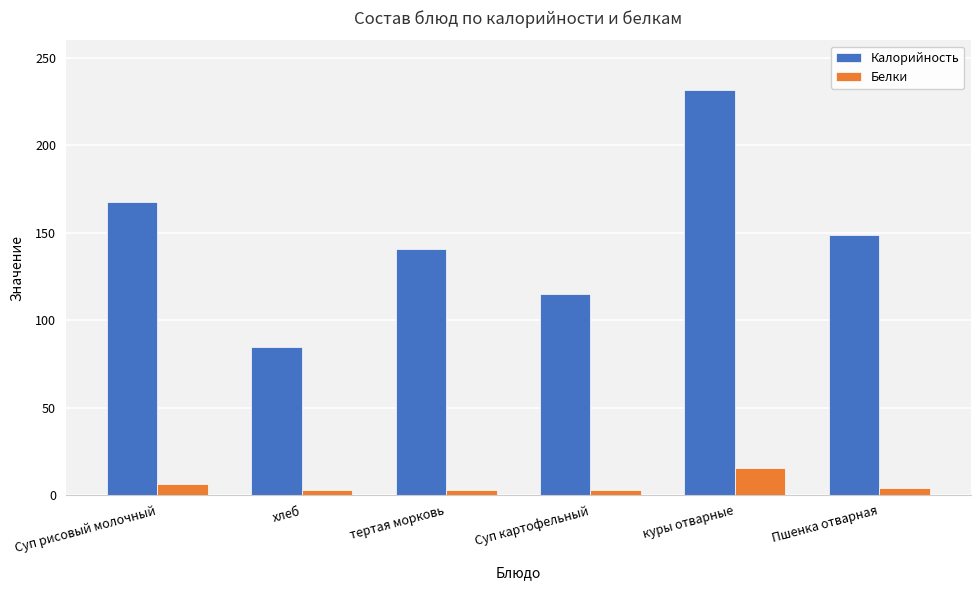

The Калорийность series shows 231.7 at куры отварные. True or false?

True